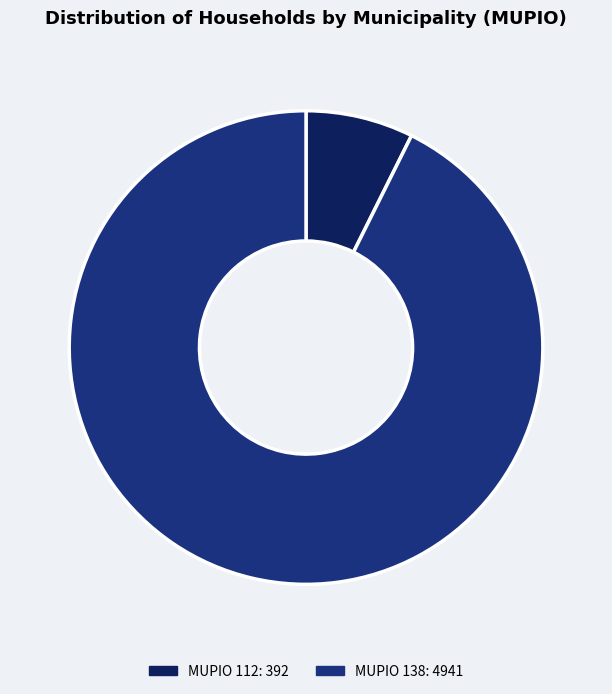

Is there a majority slice in this chart?

Yes